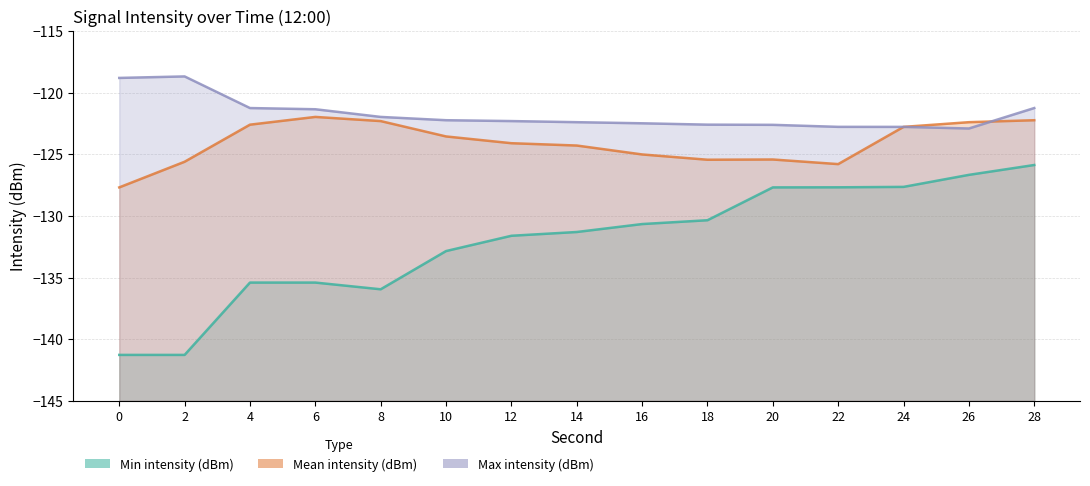

At which category does Mean intensity (dBm) reach its first local valley?

18